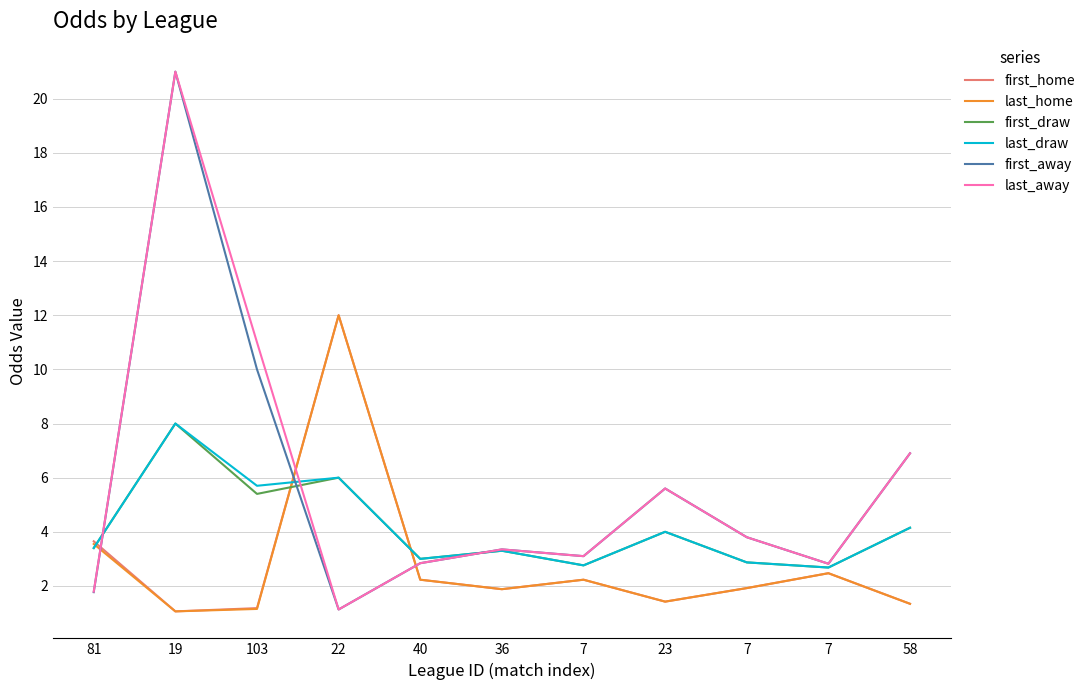

True or false: first_away and first_draw intersect in this chart.

True